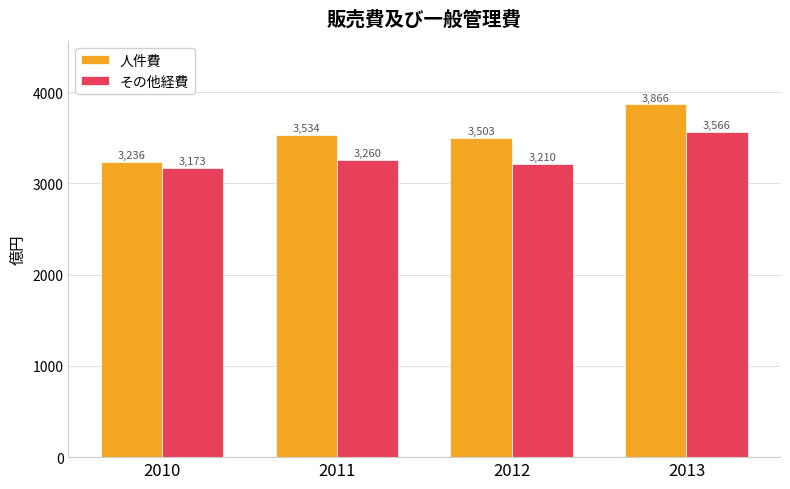

What is the lowest value of the その他経費 series?

3173